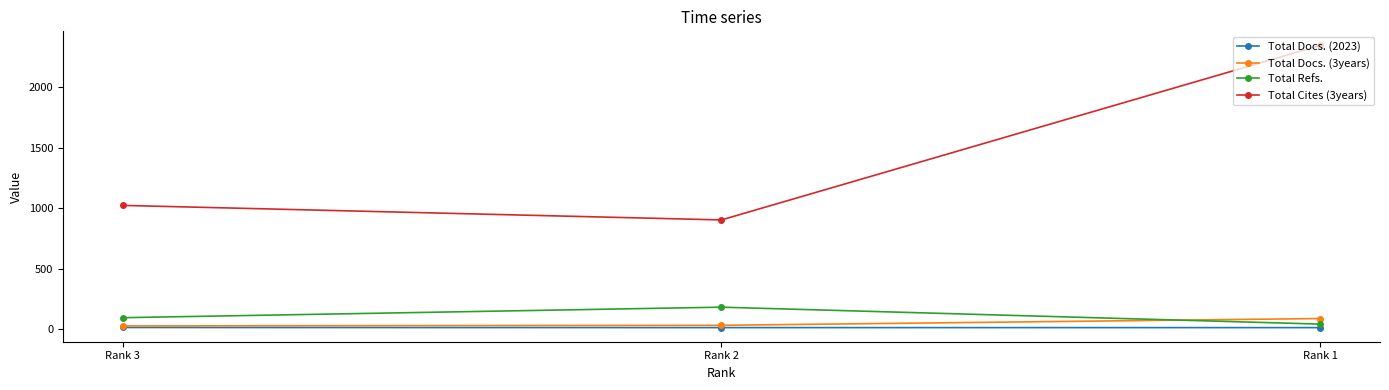

How many Total Refs. values are between 44 and 184?

3